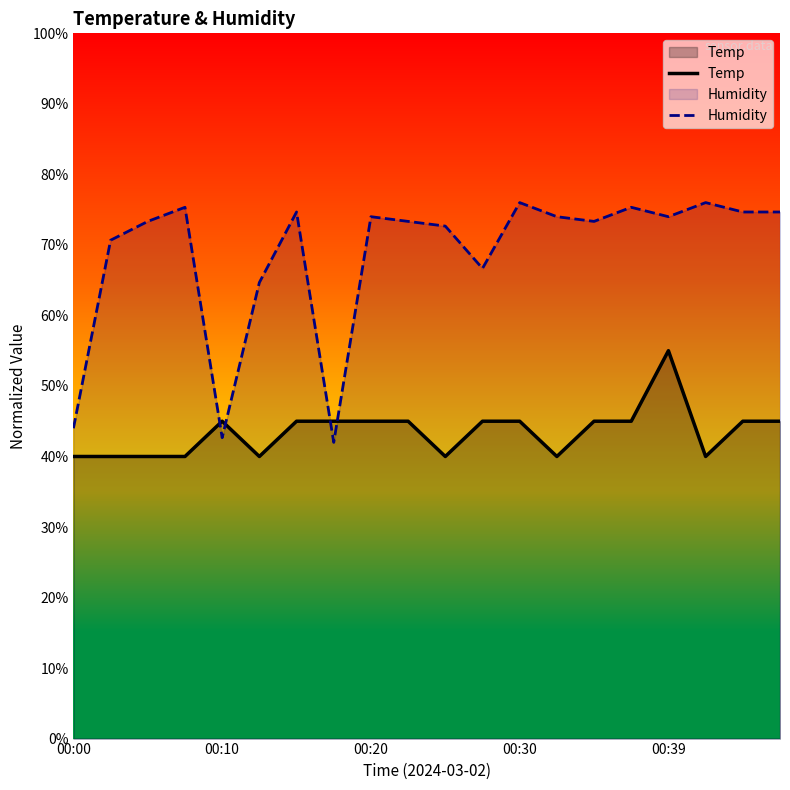

At which category is the sum across all series the highest?

00:39